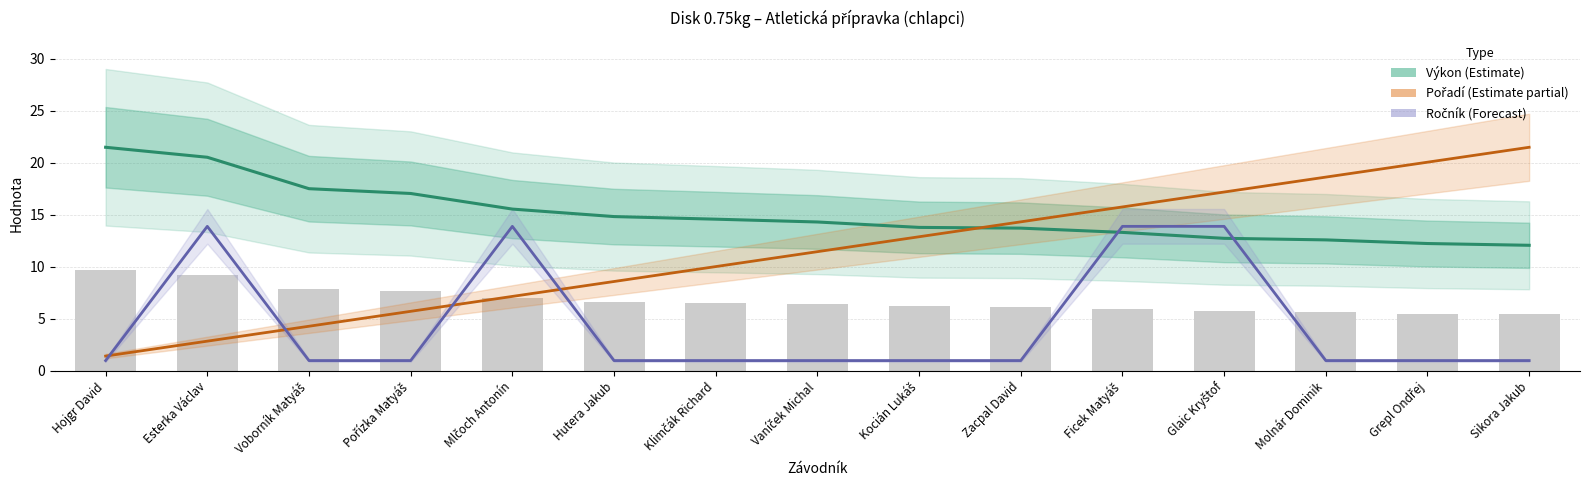

True or false: Ročník (Forecast) has a value of 1.8 at Sikora Jakub.

False